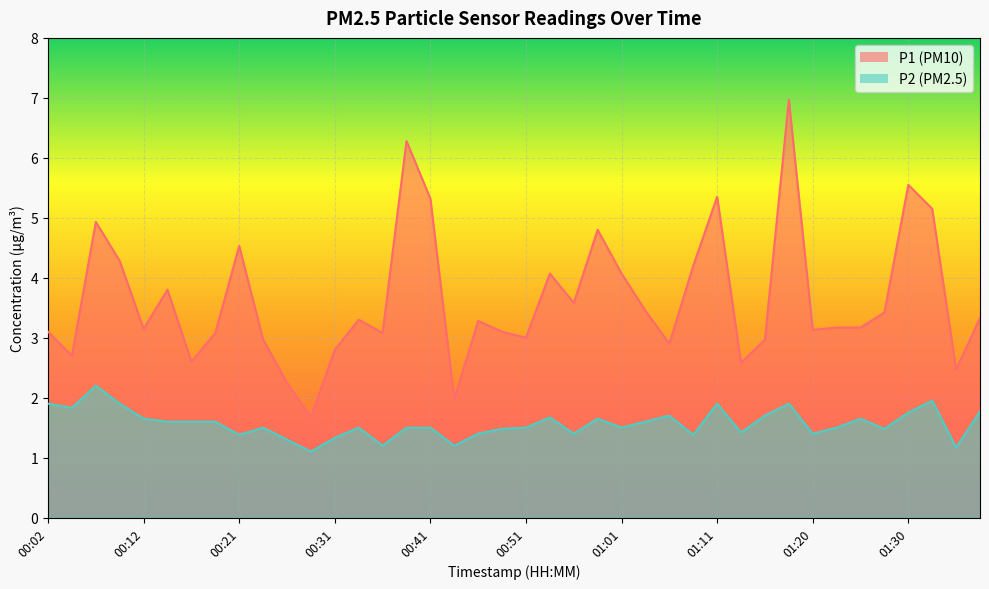

What are all the series names shown in the legend?

P1, P2